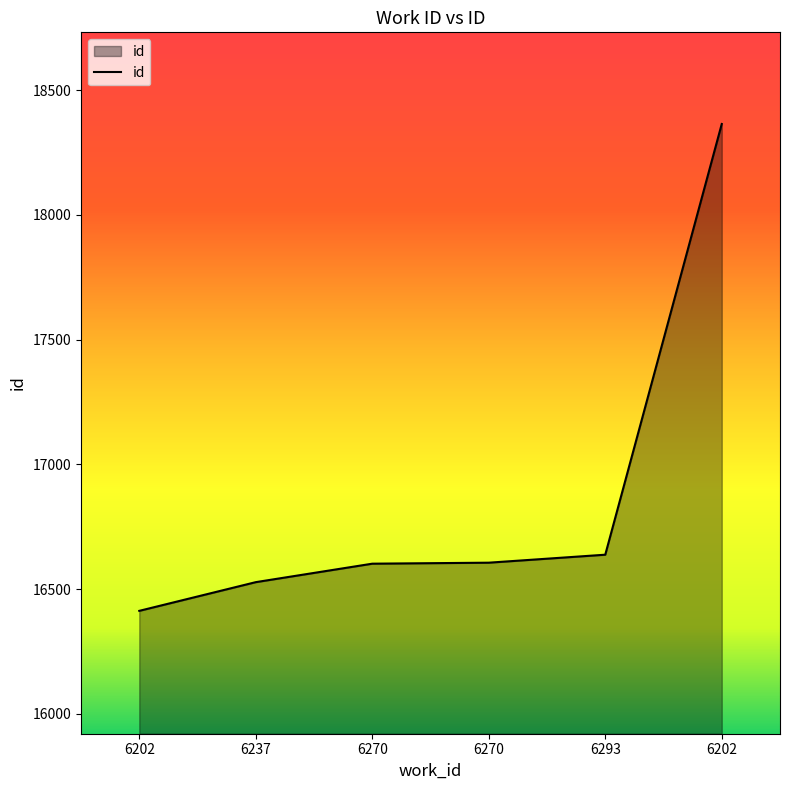

What is the ratio of the value at 6270 to the value at 6202?

1.0